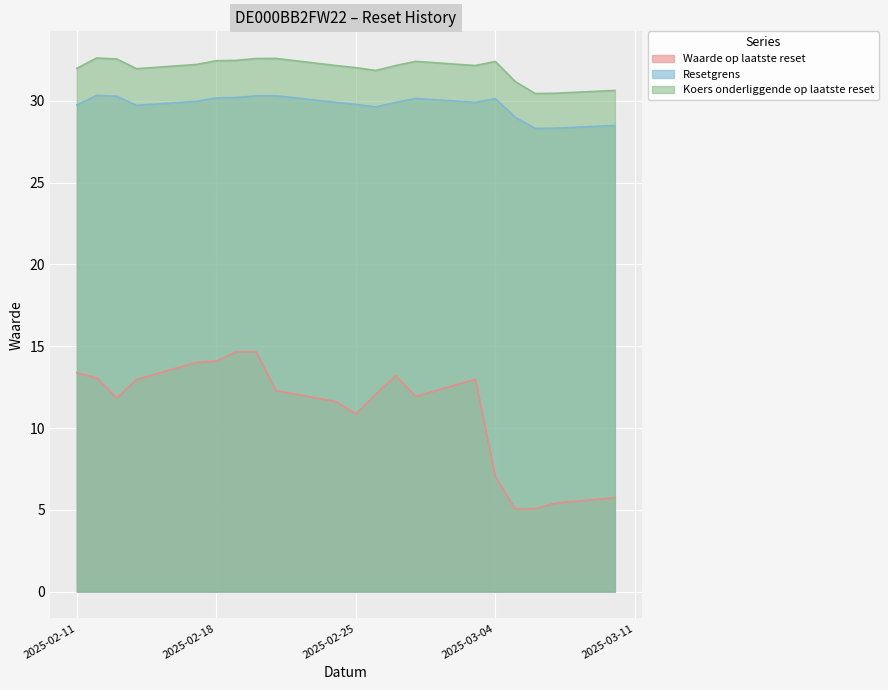

True or false: Waarde op laatste reset and Resetgrens cross at least once.

False